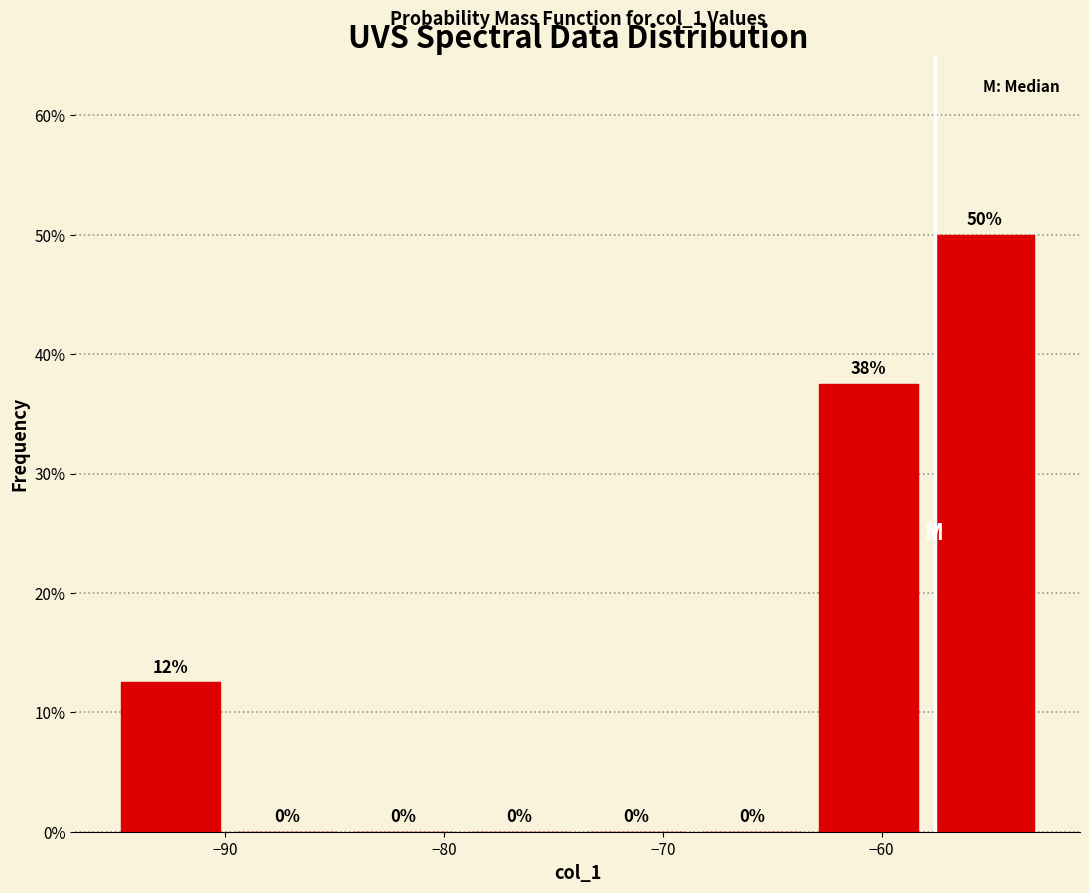

Over which range of the x-axis is the bar tallest?

-58 to -53